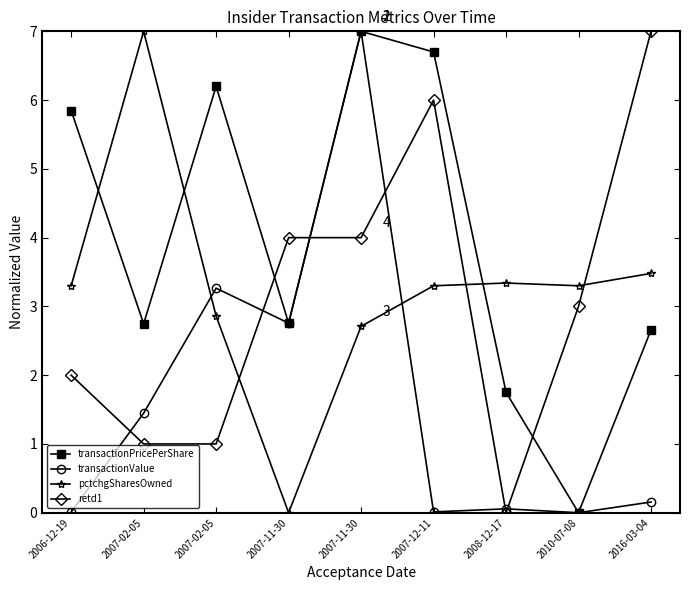

At 2006-12-19, list the series in order from largest to smallest.

transactionPricePerShare, pctchgSharesOwned, retd1, transactionValue